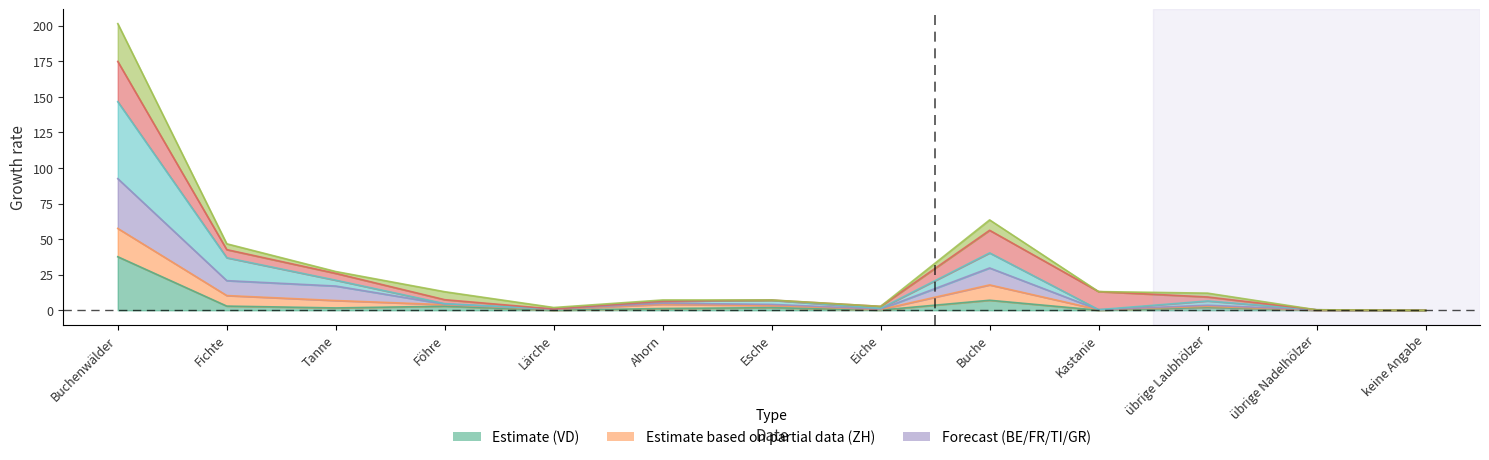

What is the value of the FR point at the 9th from the left?

40.3